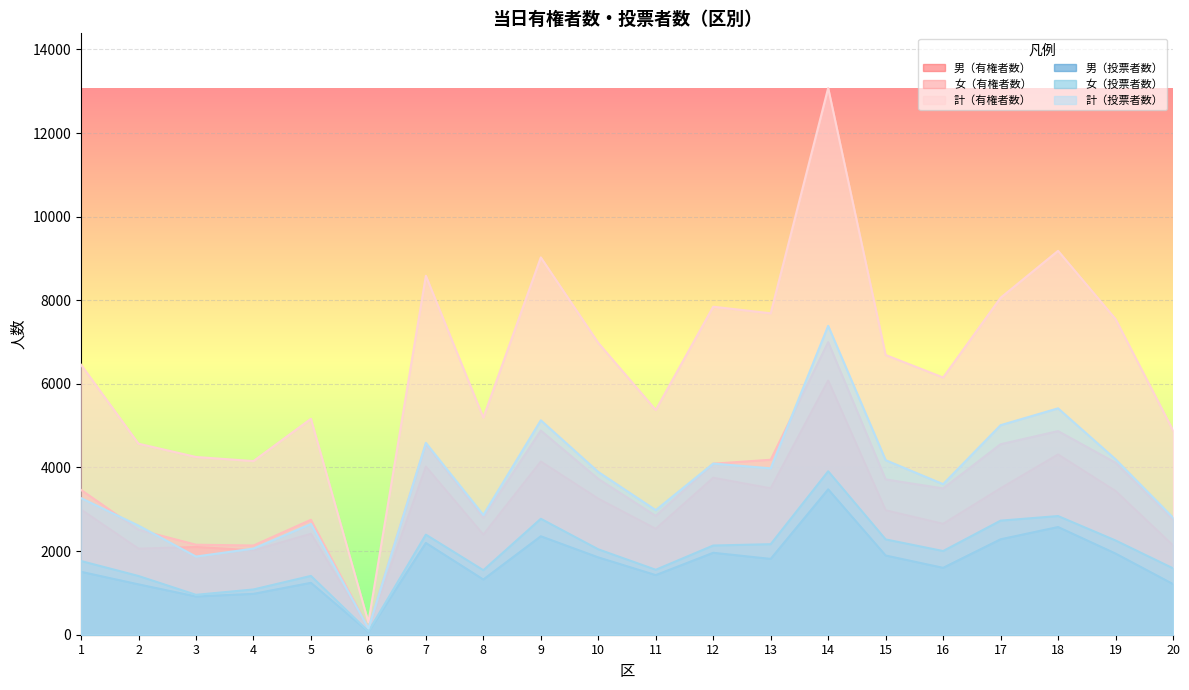

What is the value of the 男（有権者数） point at the 3rd from the left?

2099